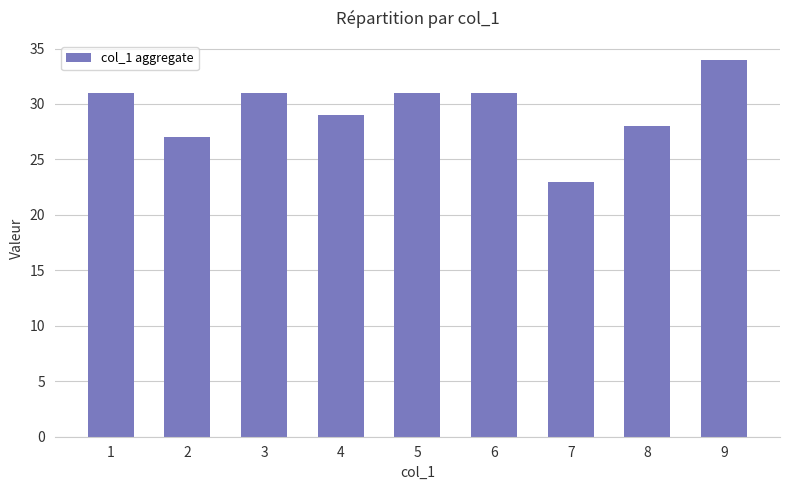

What is the smallest value displayed?

23